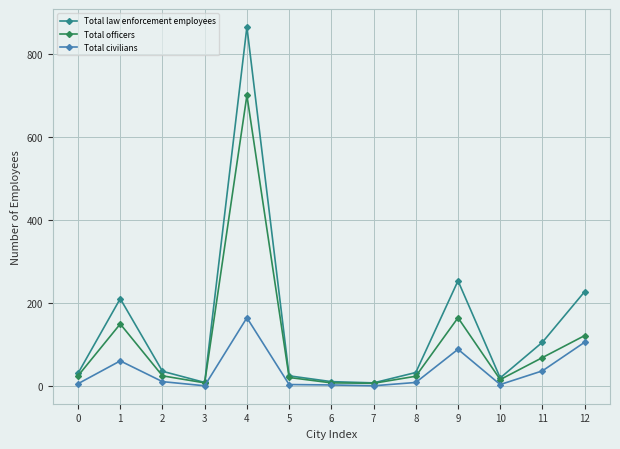

Which series has the widest spread of values?

Total law enforcement employees